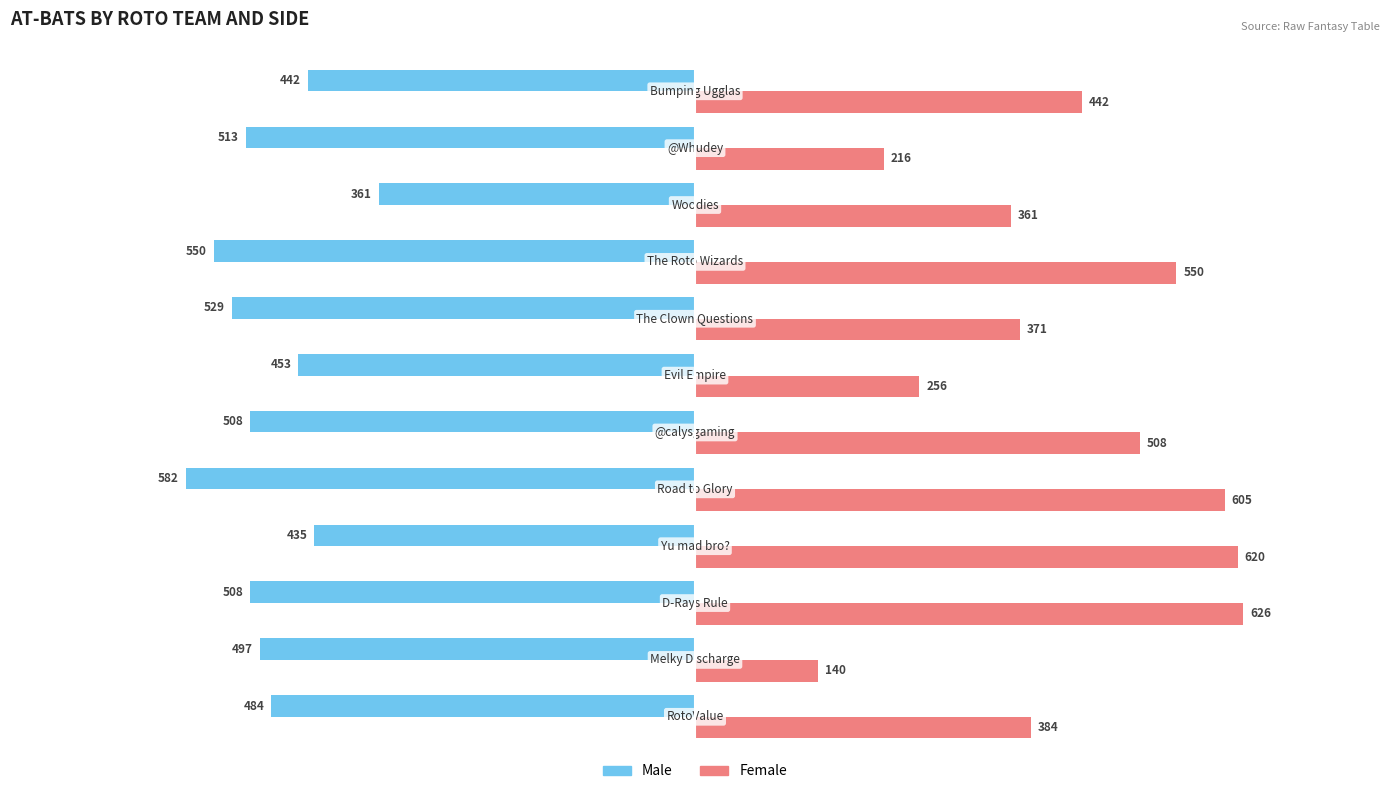

Rank the series by their average value, from lowest to highest.

Male, Female